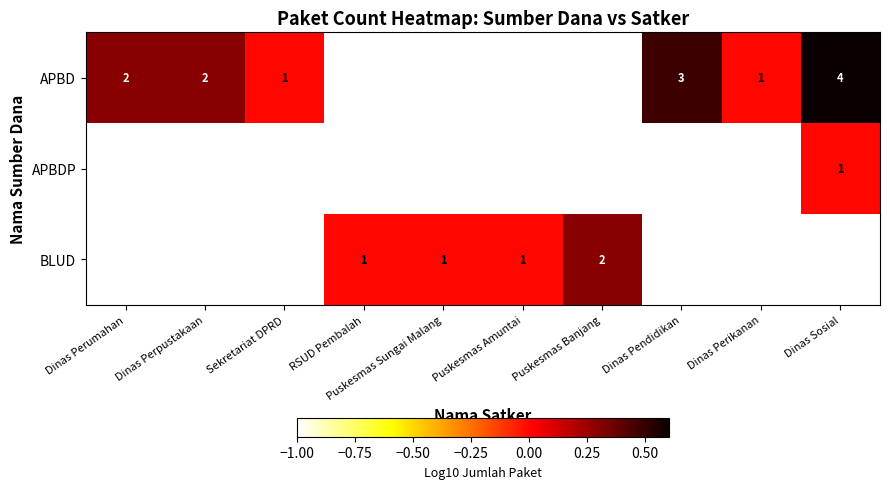

True or false: BLUD has a value of 2 at Puskesmas Banjang.

True